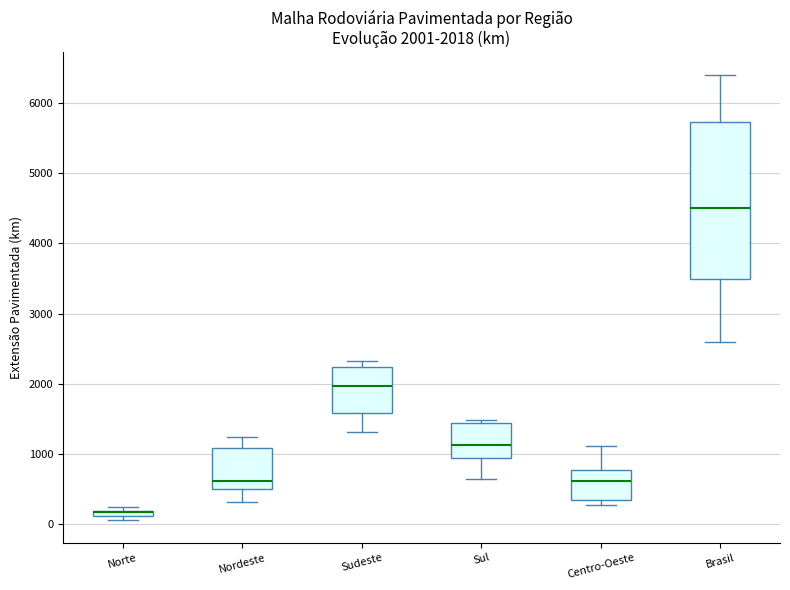

Comparing the boxes themselves (not the whiskers), which one is the tallest?

Brasil